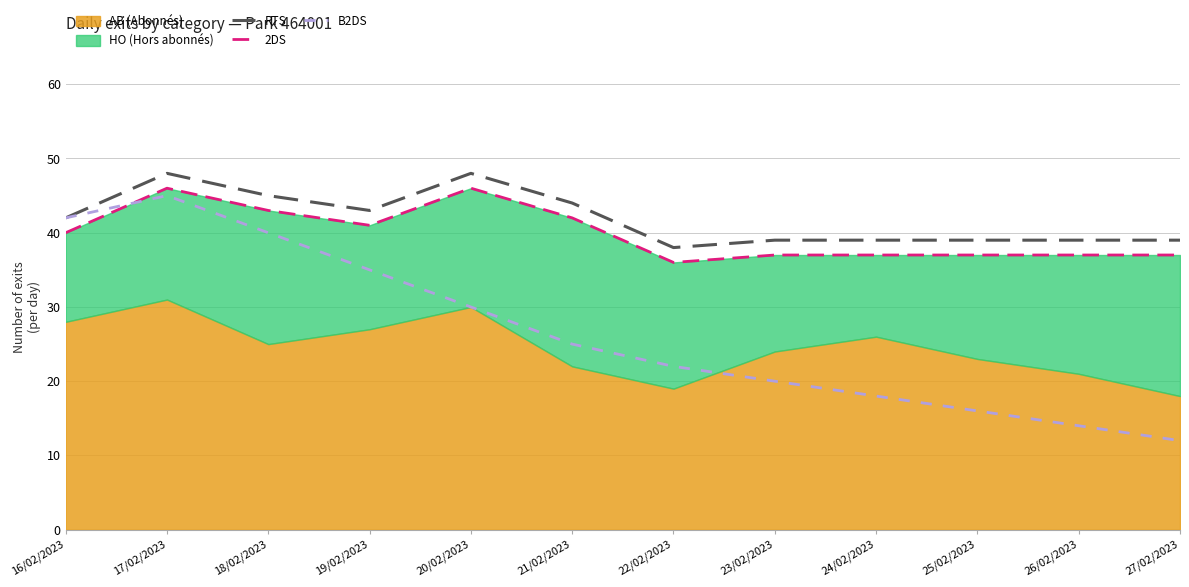

True or false: B2DS has a value of 29 at 25/02/2023.

False